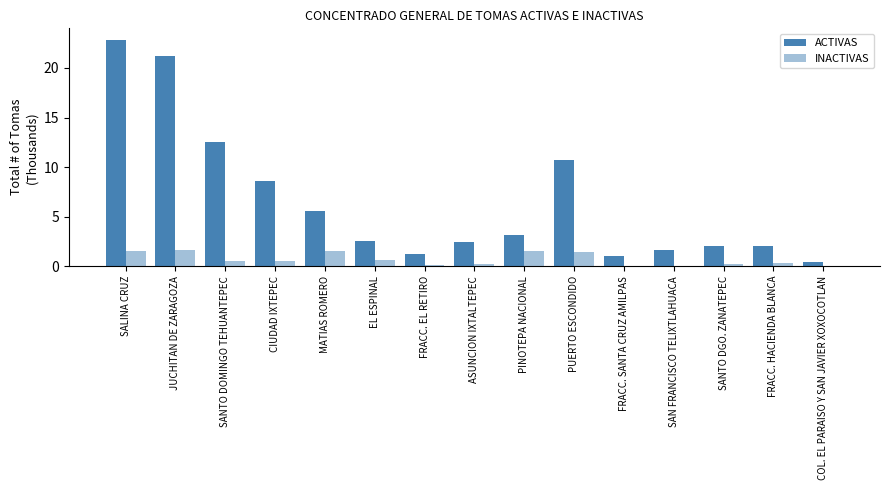

How many series are shown in this chart?

2